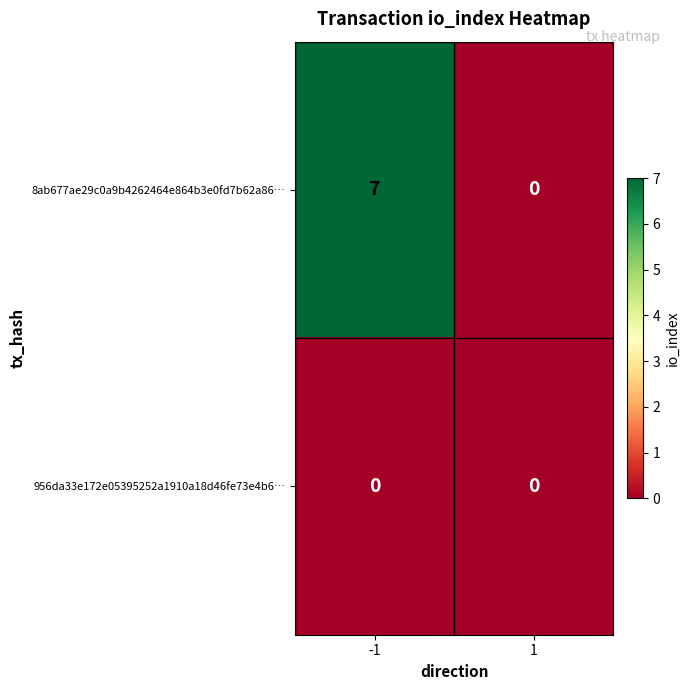

Rank the series at -1 from lowest to highest value.

956da33e172e05395252a1910a18d46fe73e4b6…, 8ab677ae29c0a9b4262464e864b3e0fd7b62a86…